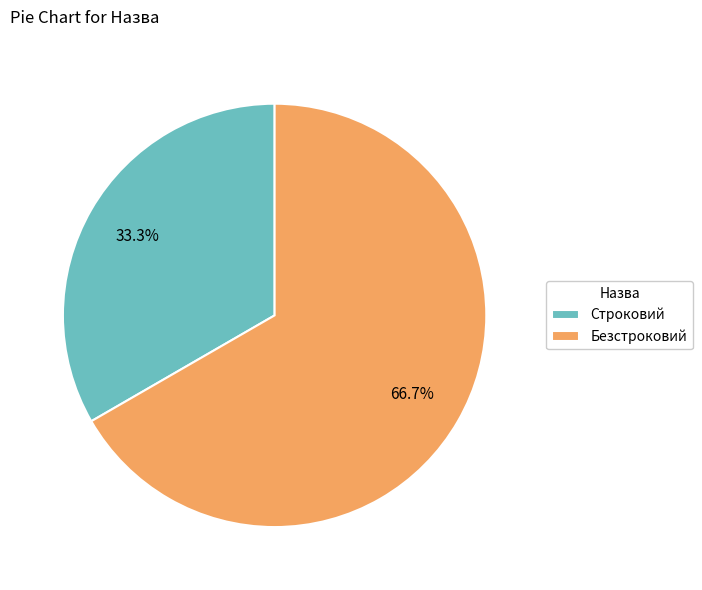

Which has a higher value, Строковий or Безстроковий?

Безстроковий